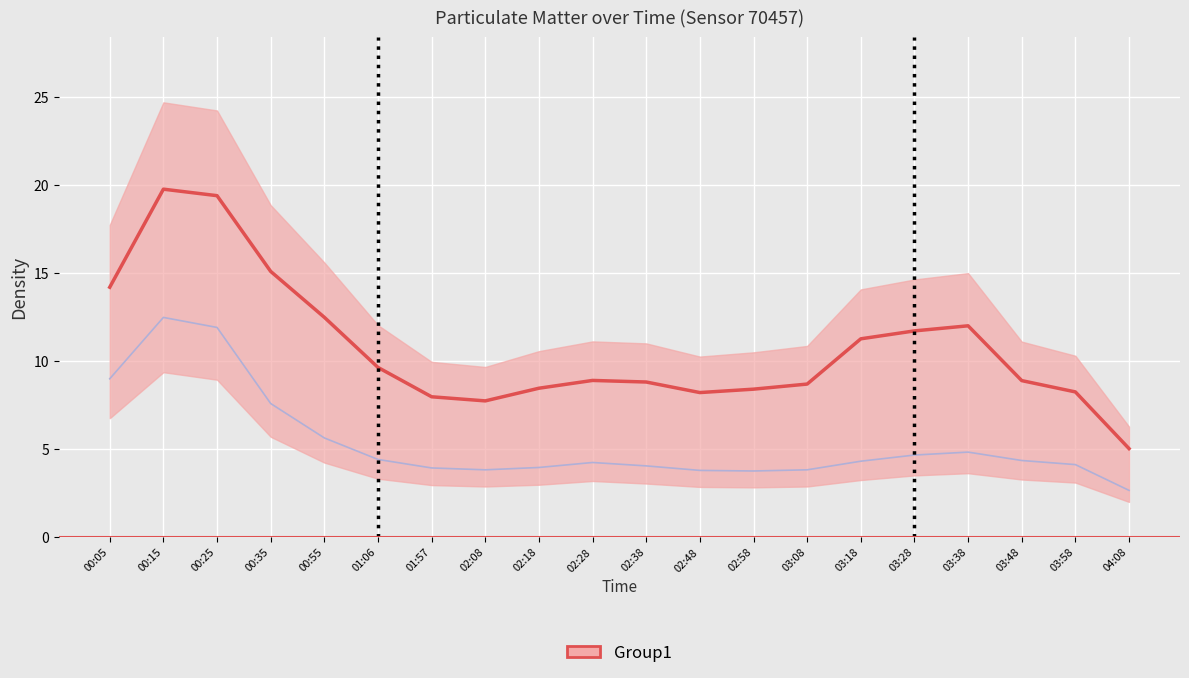

What is the label of the 7th point from the left?

01:57